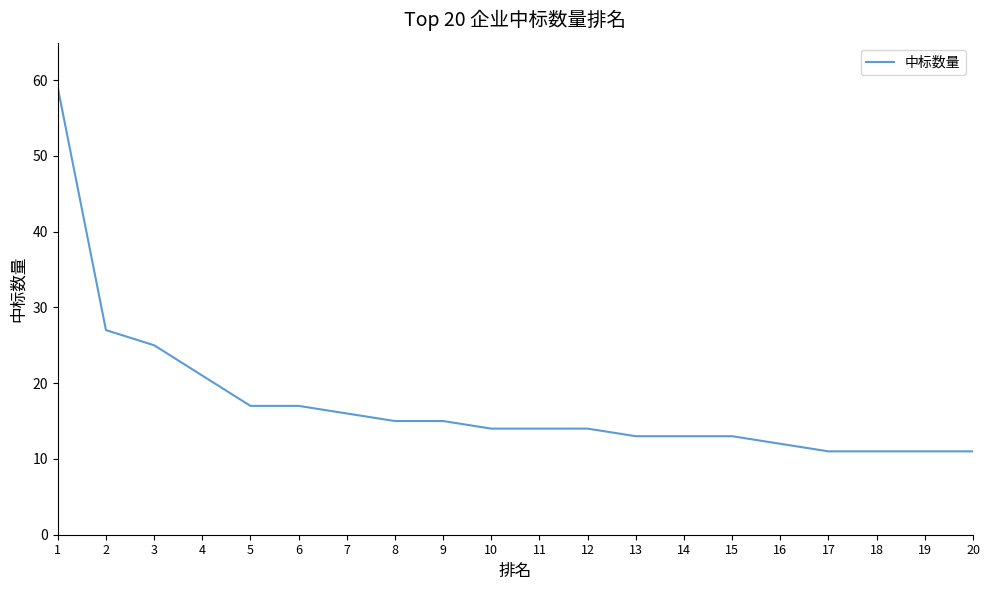

What is the change in value from 6 to 20?

-6